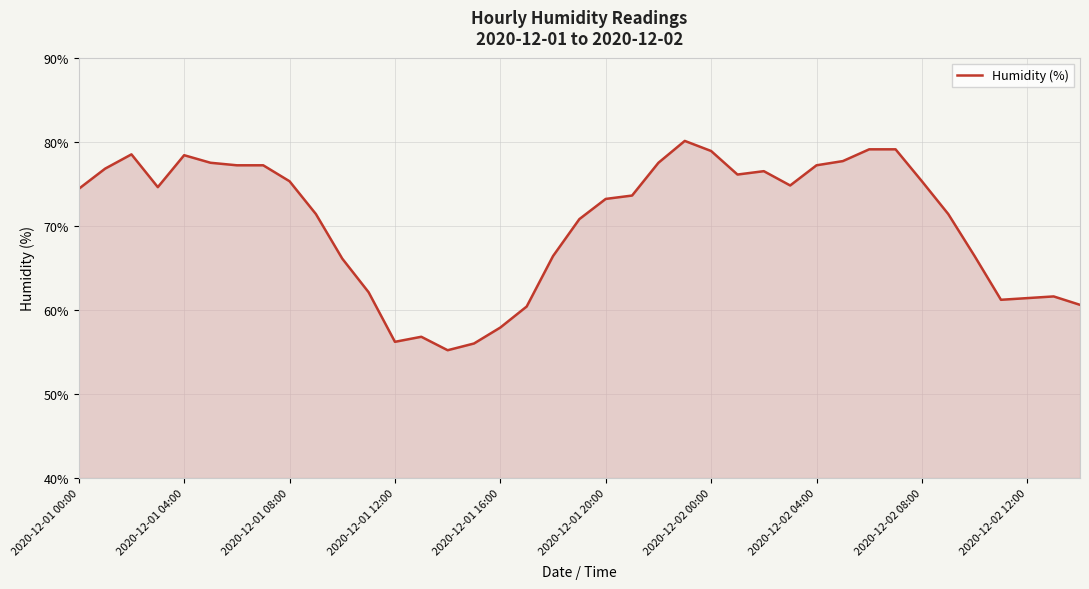

What is the difference between the maximum and minimum values?

24.9